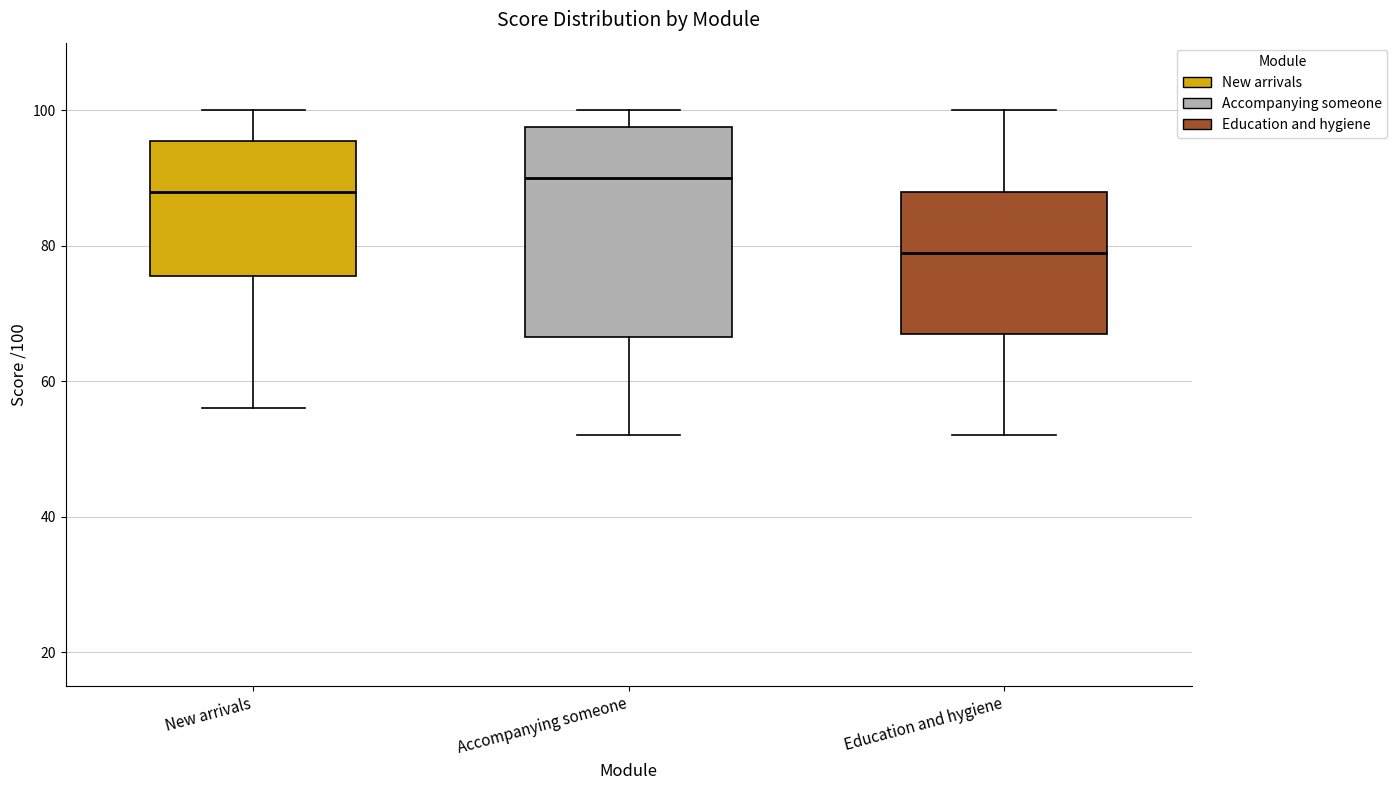

Reading left to right, transcribe this box plot: for each box, give where its median line is, the range the box spans, and where its two whiskers end, as read against the y-axis. The values are not printed on the chart, so give them approximately, as read against the axis.

New arrivals: median 88, box 76 to 96, whiskers 56 to 100
Accompanying someone: median 90, box 66 to 98, whiskers 52 to 100
Education and hygiene: median 80, box 68 to 88, whiskers 52 to 100